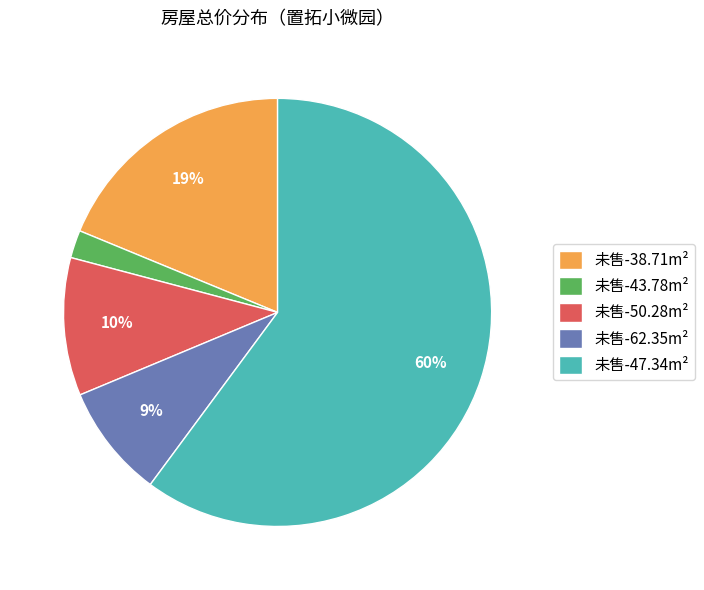

To the nearest percent, what percentage of the pie is 未售-50.28m²?

10%